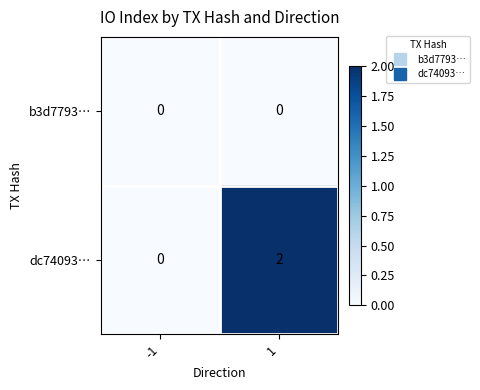

Which series has the largest total across all categories?

dc74093…